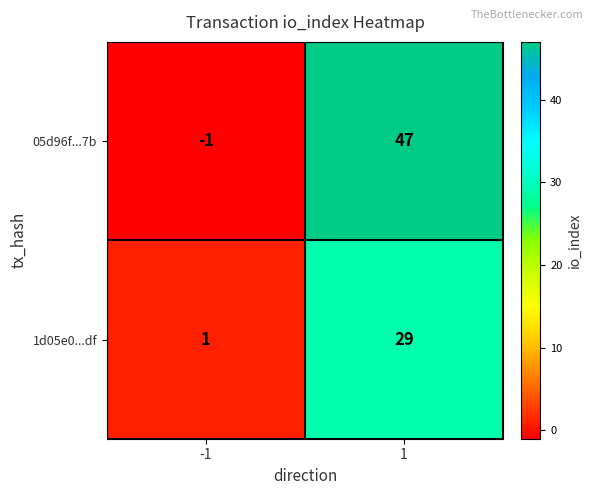

Reading right to left, transcribe all the data shown in this chart.

05d96f...7b: 1=47	-1=-1
1d05e0...df: 1=29	-1=1